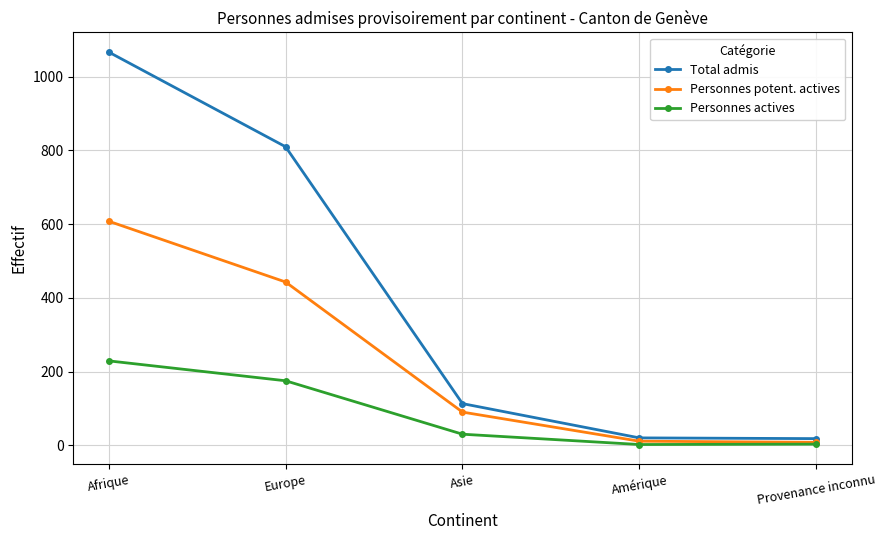

Which category has the highest value in the Personnes potent. actives series?

Afrique